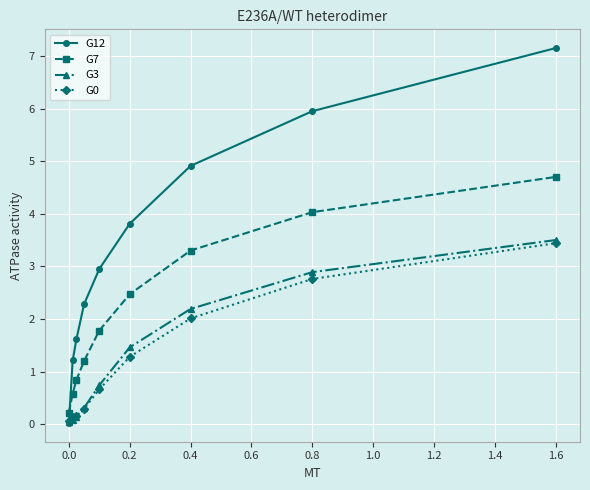

What is the value of the G0 point at the 7th from the left?

2.0